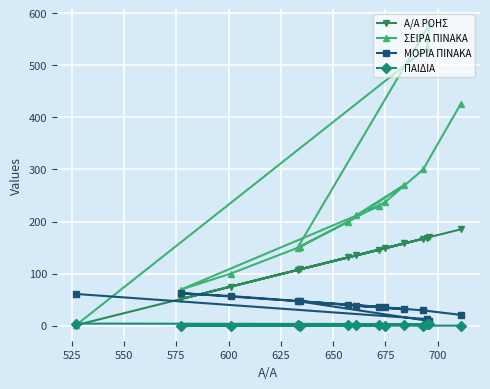

Which series has the widest spread of values?

ΣΕΙΡΑ ΠΙΝΑΚΑ